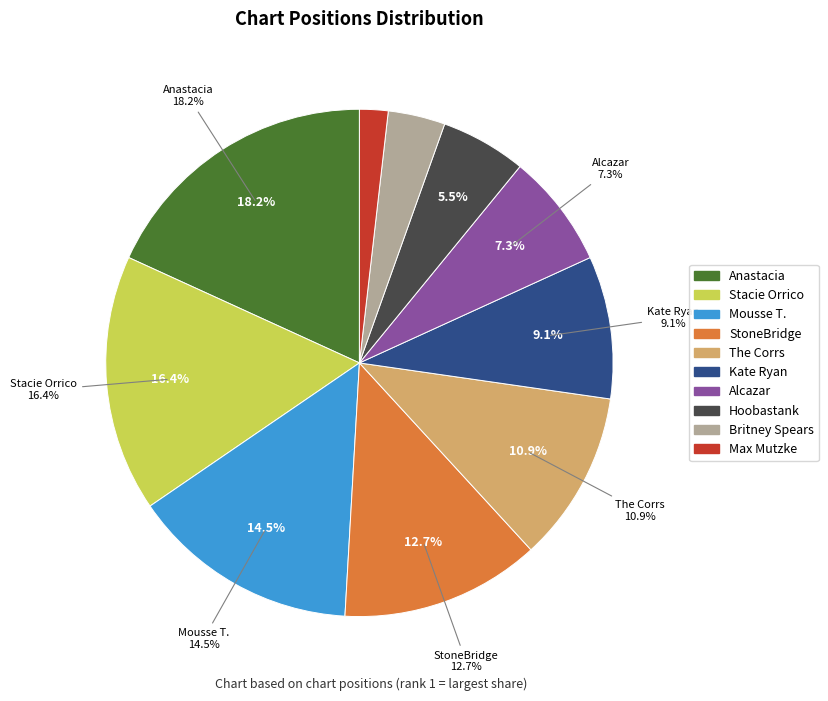

The Hoobastank slice represents 26% of the pie. True or false?

False